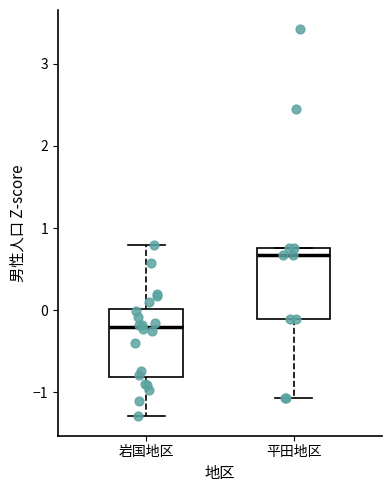

Where does the median line of the box for 岩国地区 sit on the y-axis? The values are not printed on the chart, so give them approximately, as read against the axis.

-0.2